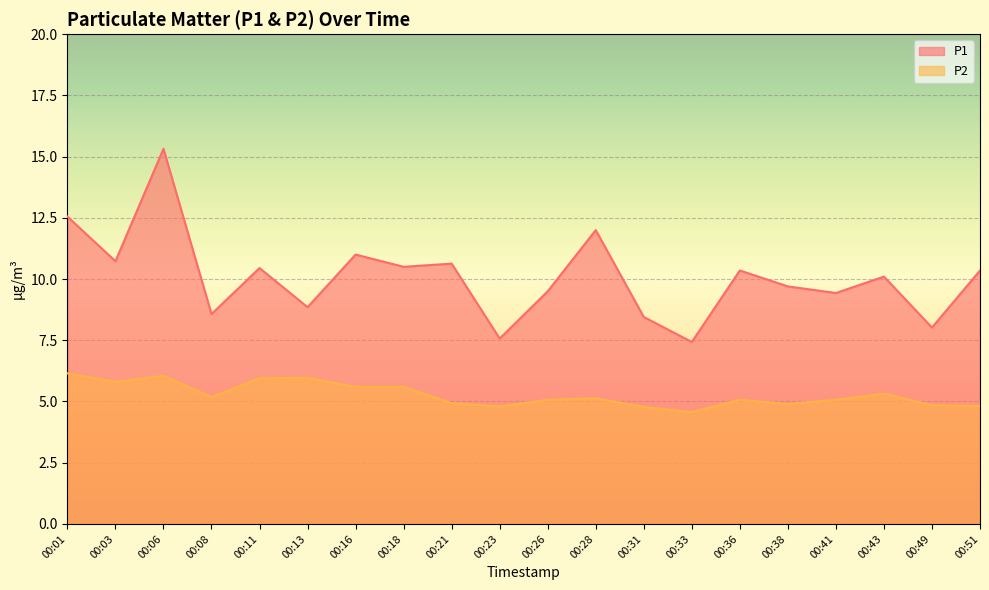

True or false: P2 and P1 intersect in this chart.

False